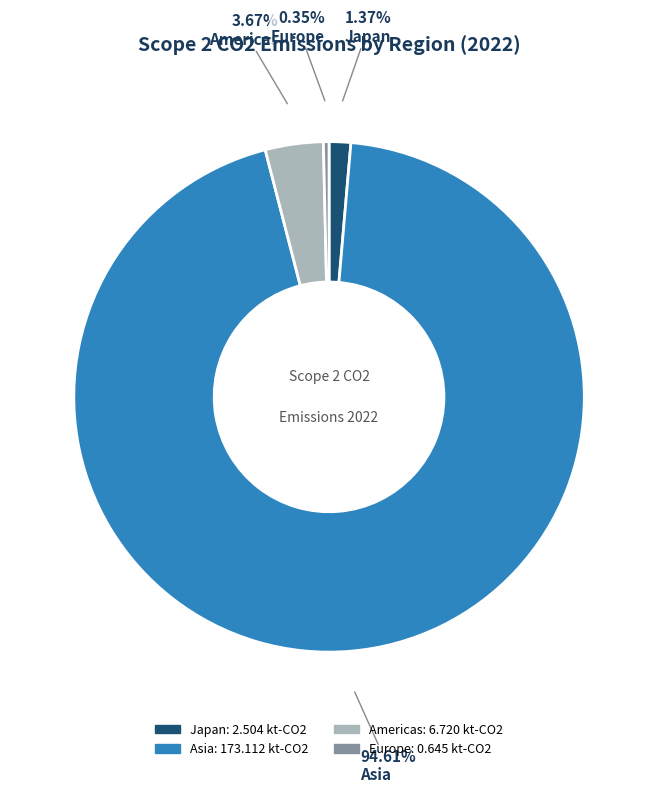

Which category accounts for the majority?

Asia